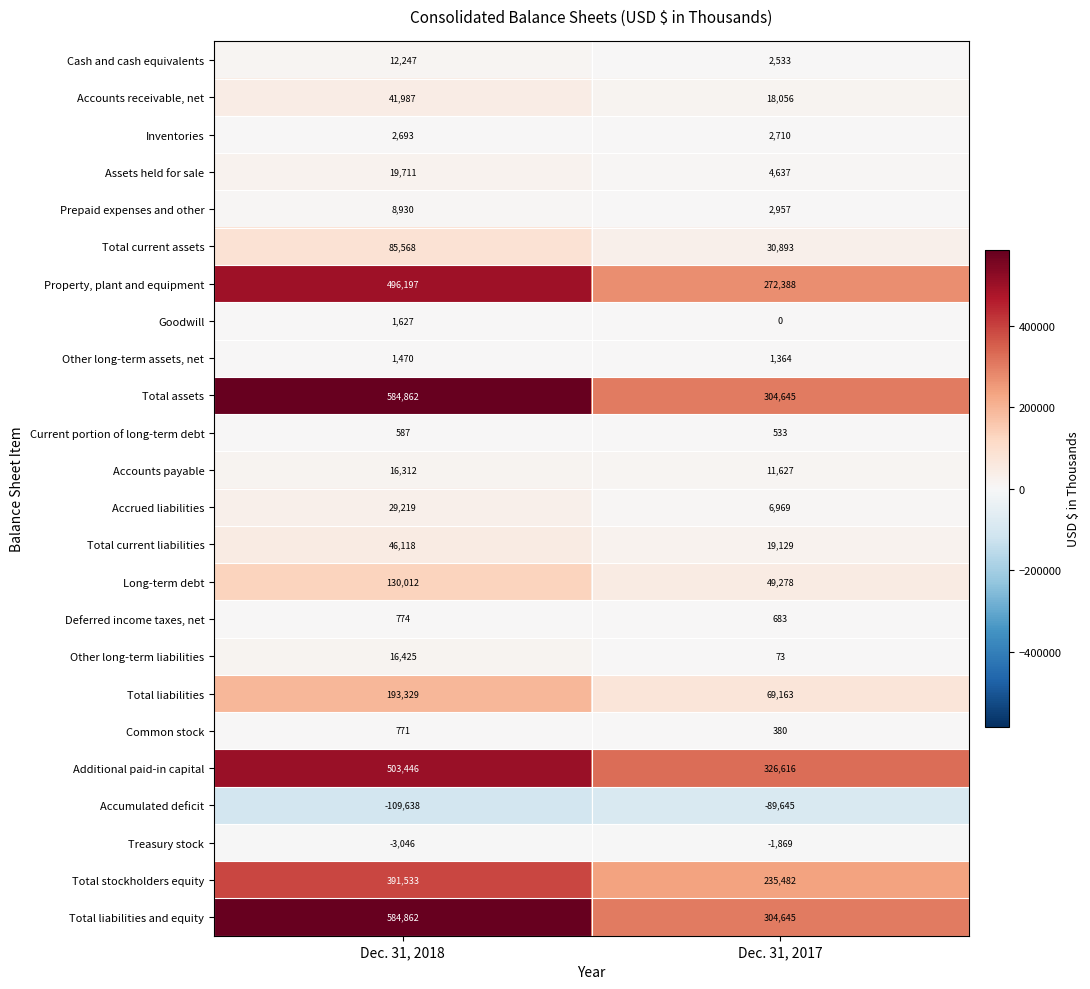

What is the approximate value of Total liabilities at Dec. 31, 2018, to the nearest 100?

193300